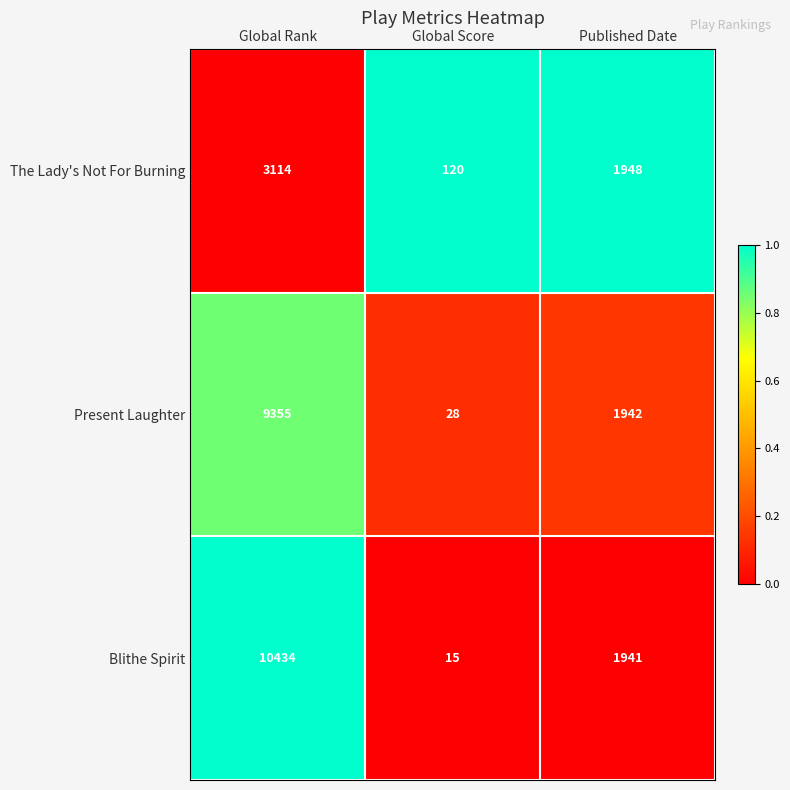

Which label corresponds to the largest value in the chart?

Global Rank